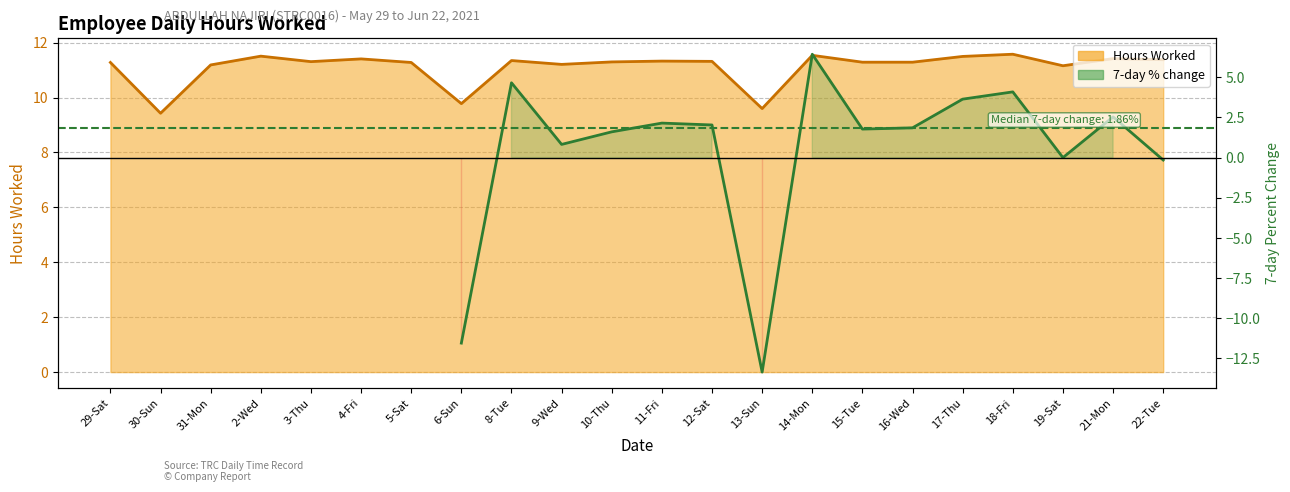

Where is the data nearest to the value 10?

6-Sun